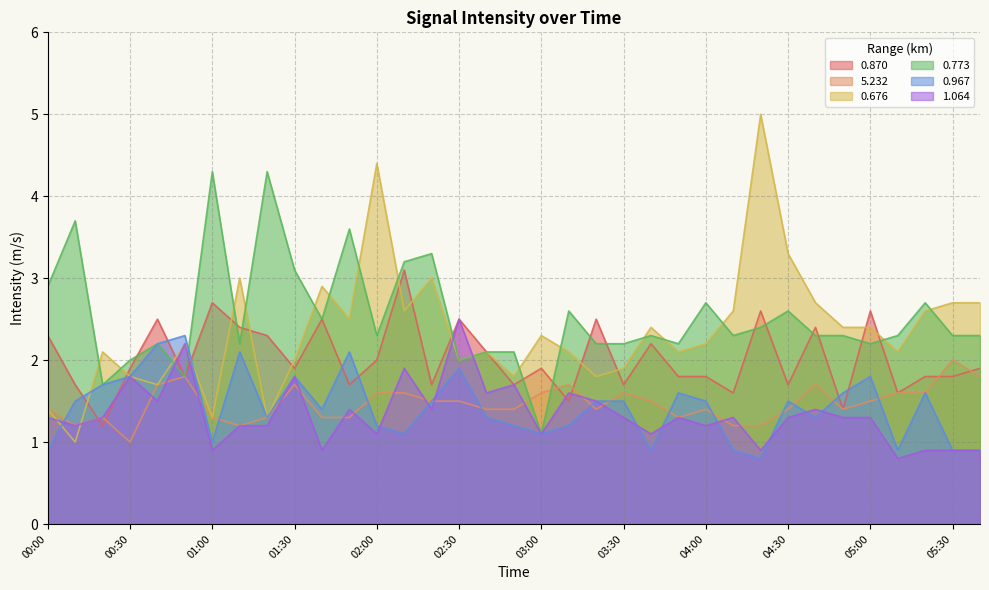

At 02:40, list the series in order from smallest to largest.

0.967, 5.232, 1.064, 0.870, 0.676, 0.773